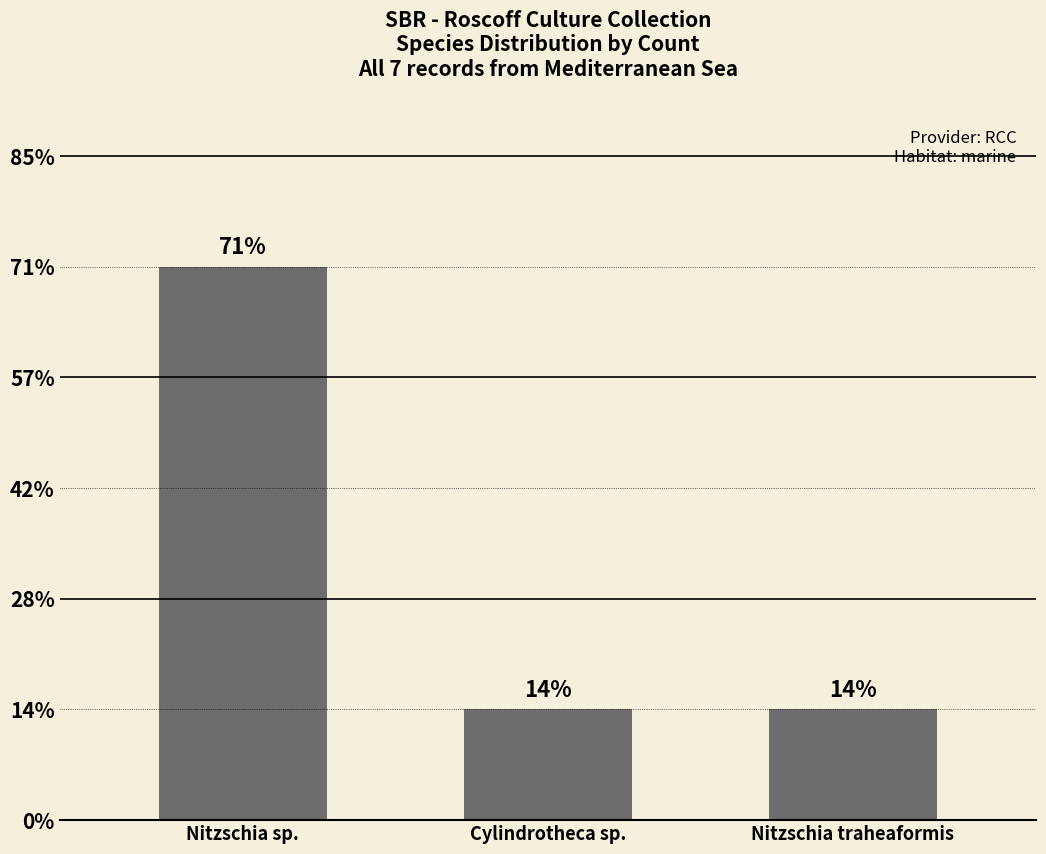

Does the chart contain any negative values?

No